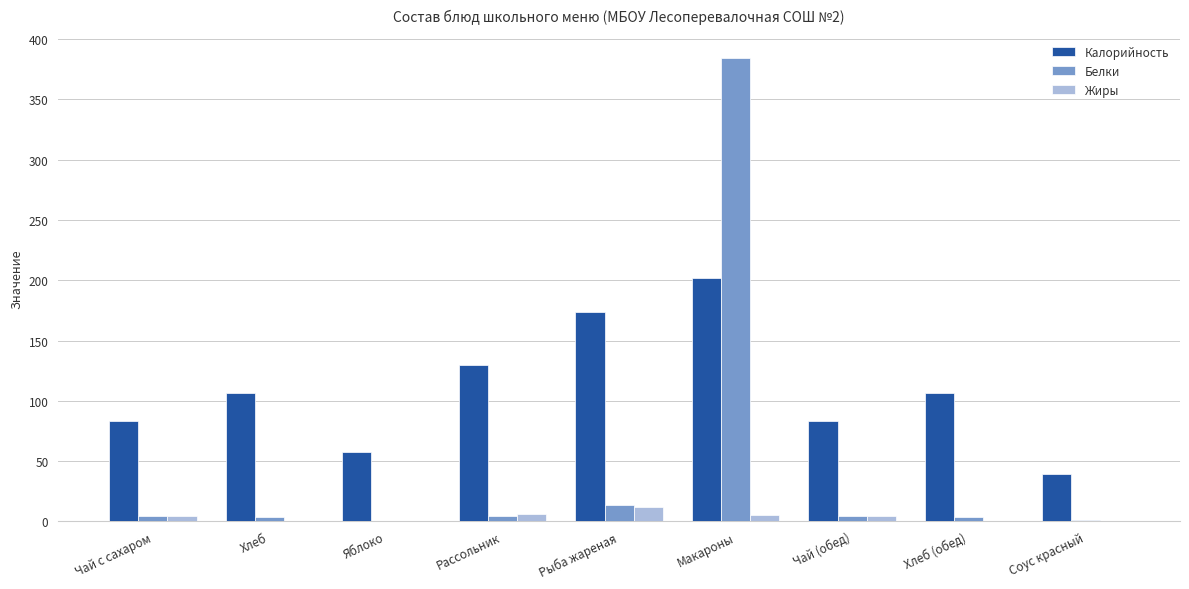

How many groups of bars are there?

9